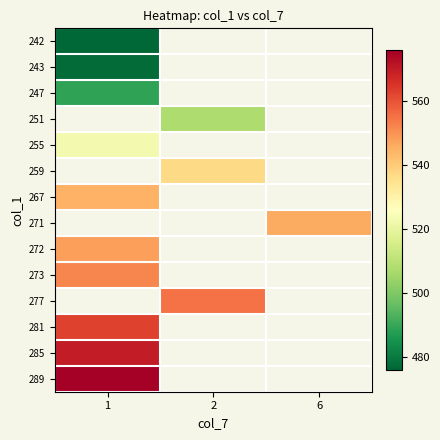

What is the maximum value shown in the chart?

576.0